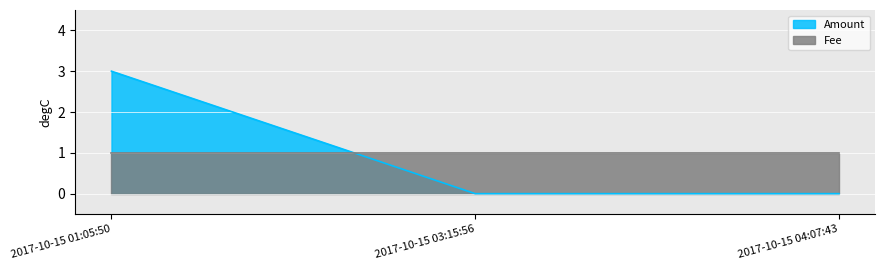

Rank the categories by value from highest to lowest.

2017-10-15 01:05:50, 2017-10-15 03:15:56, 2017-10-15 04:07:43